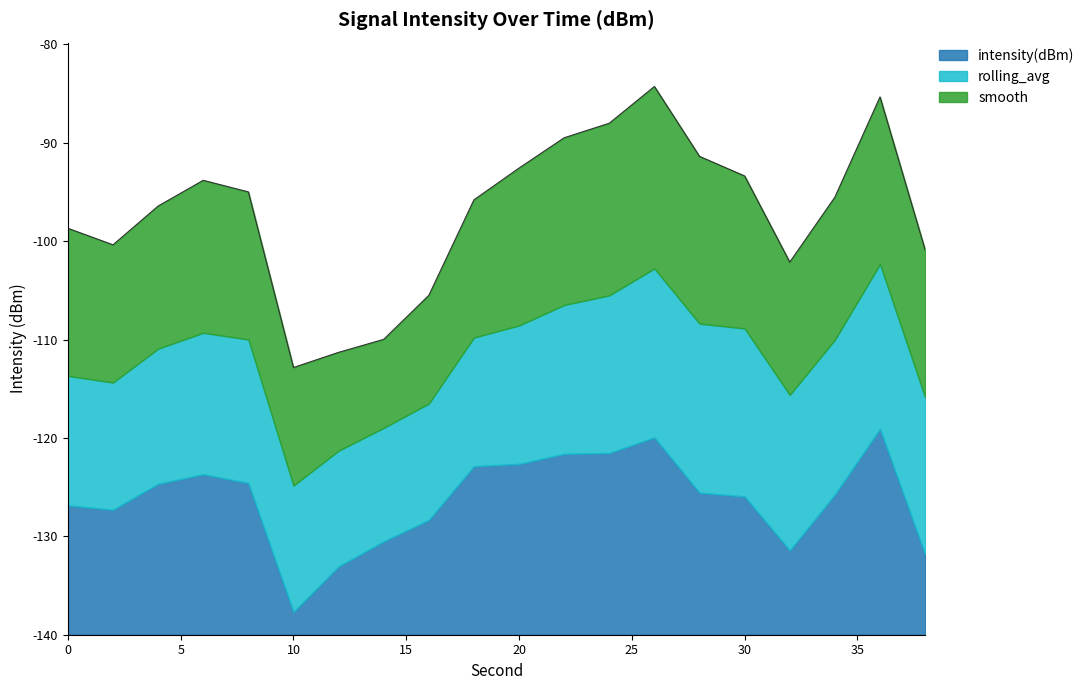

What are all the series names shown in the legend?

intensity(dBm), rolling_avg, smooth